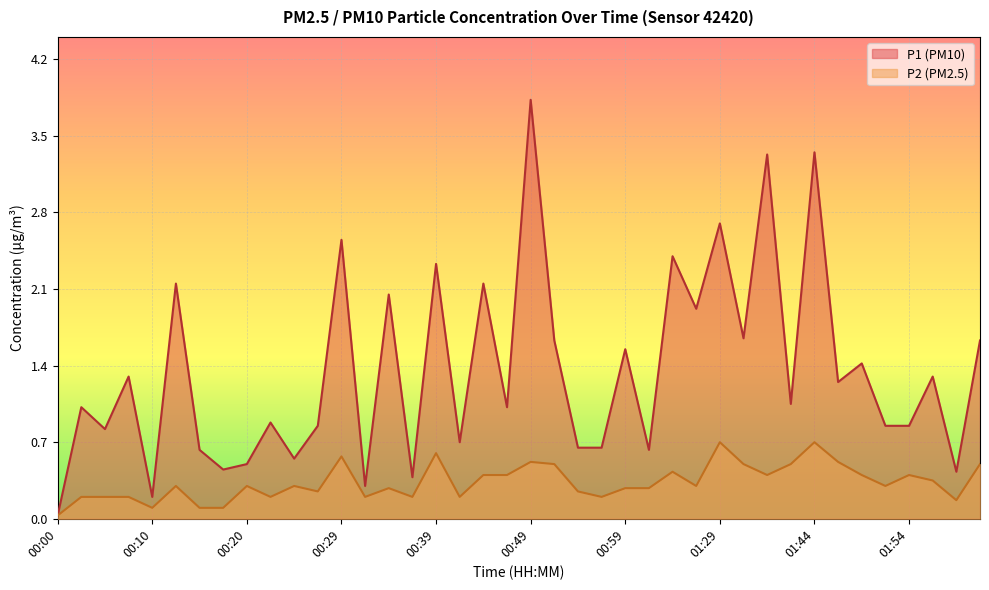

True or false: P1 and P2 cross at least once.

False